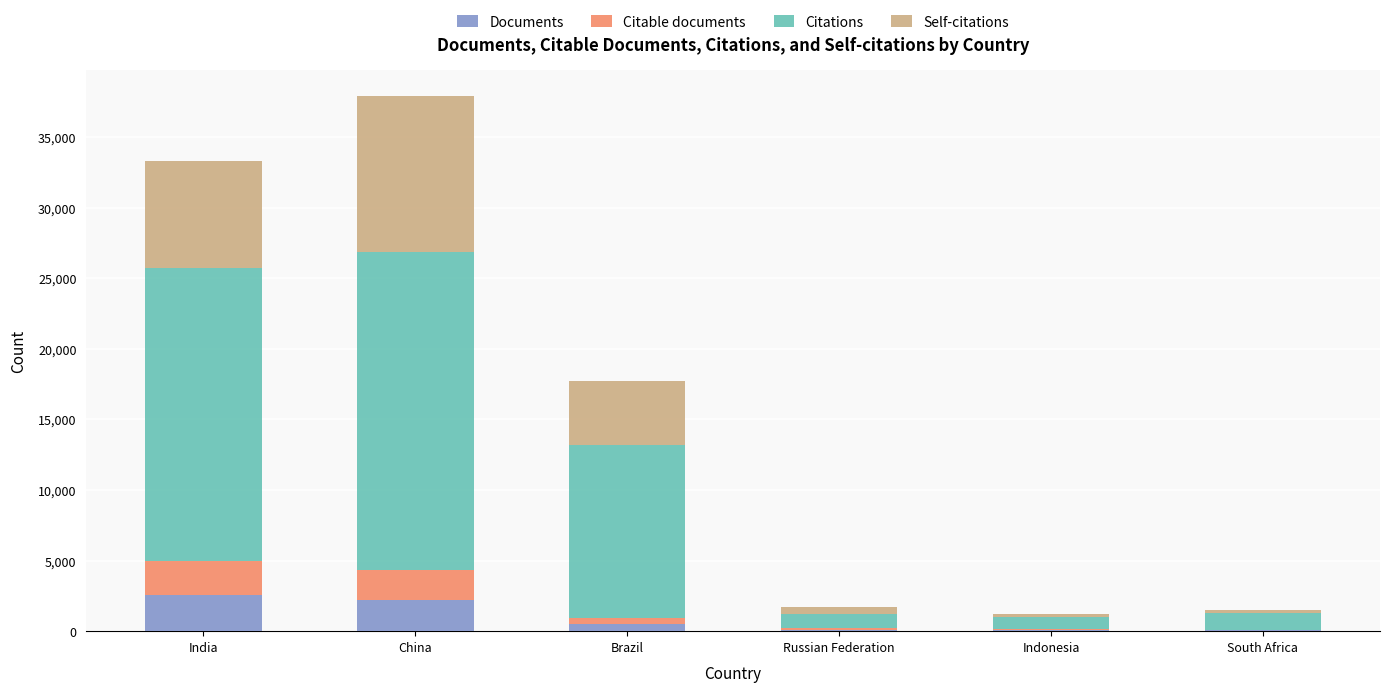

The Documents series shows 2177 at China. True or false?

True